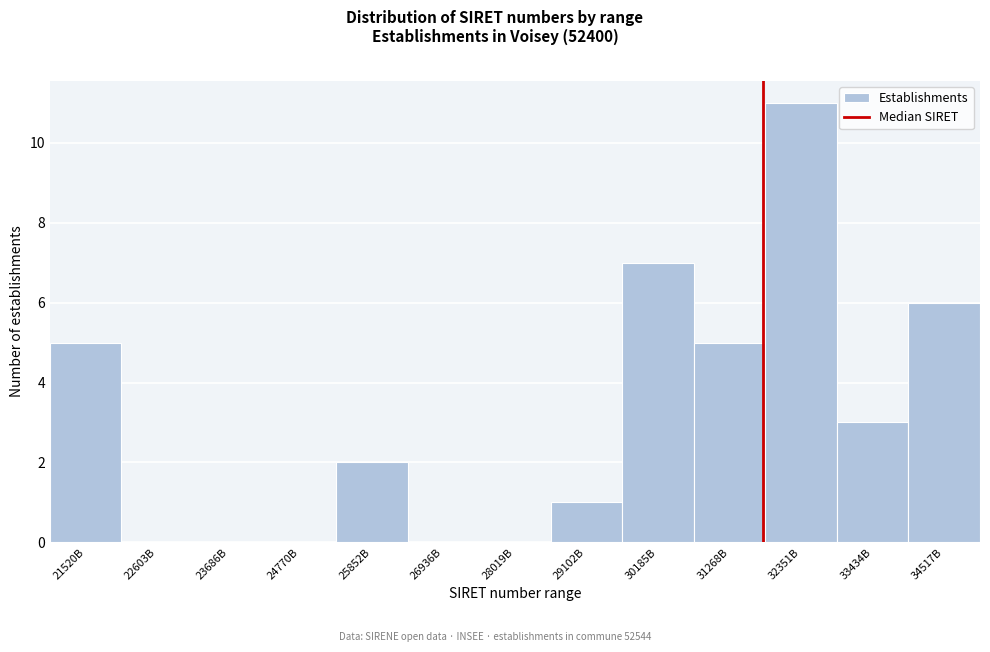

Reading right to left, extract all data points from this chart.

34517B=6	33434B=3	32351B=11	31268B=5	30185B=7	29102B=1	28019B=0	26936B=0	25852B=2	24770B=0	23686B=0	22603B=0	21520B=5